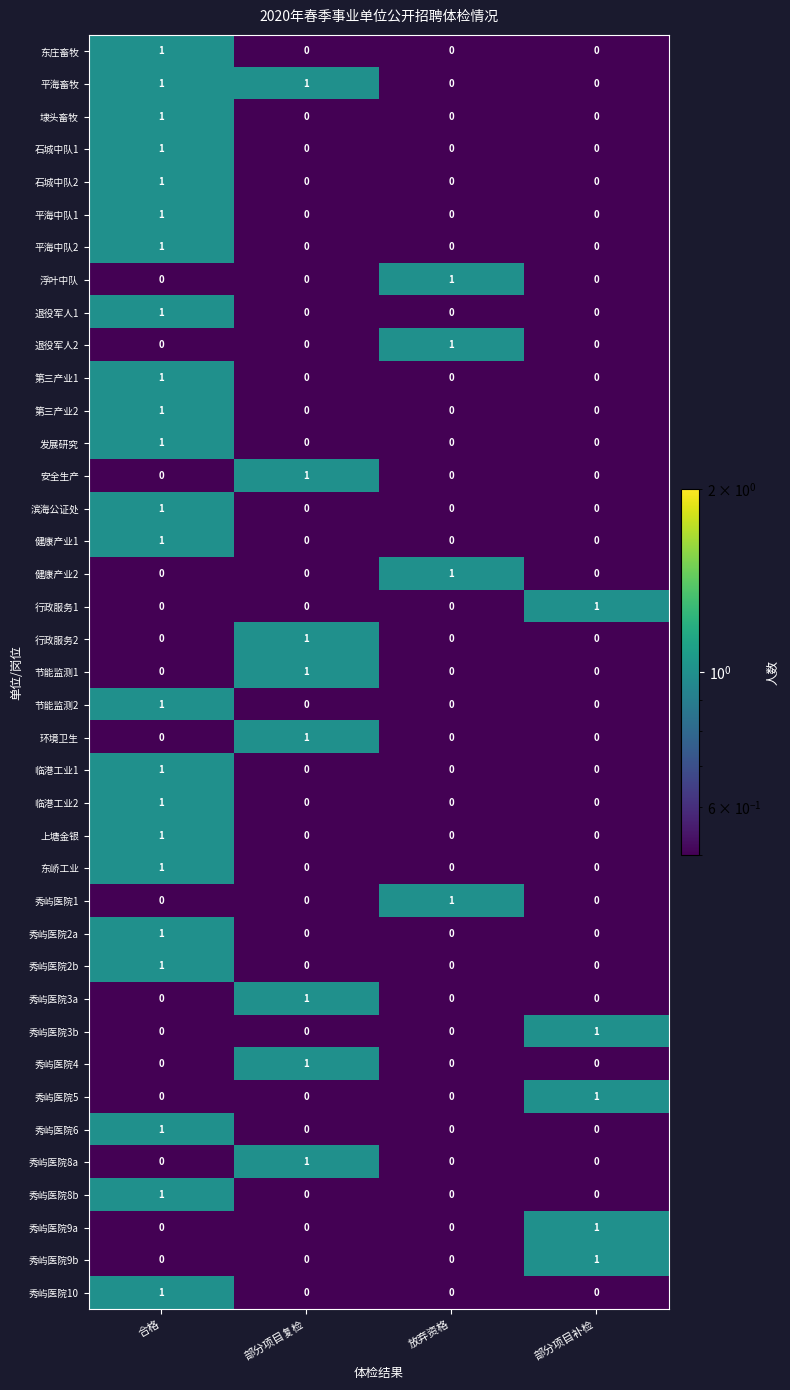

Is it true that 秀屿医院6 equals 0 at 部分项目补检?

True